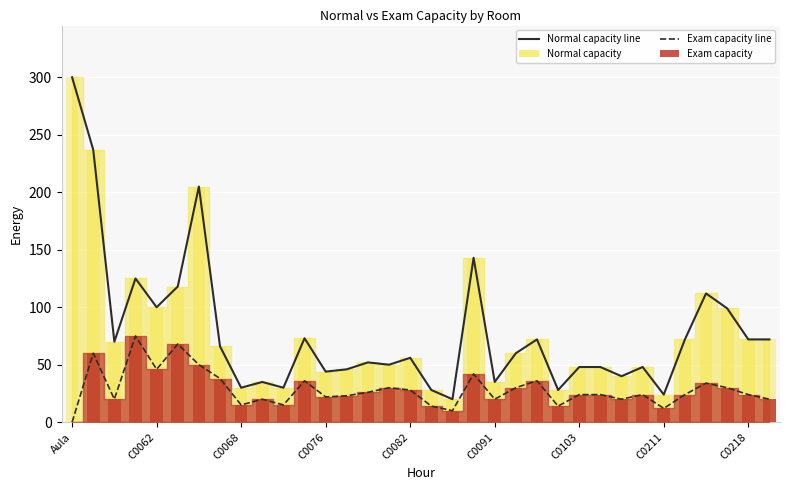

What is the approximate value of Normal capacity line at C0218?

72